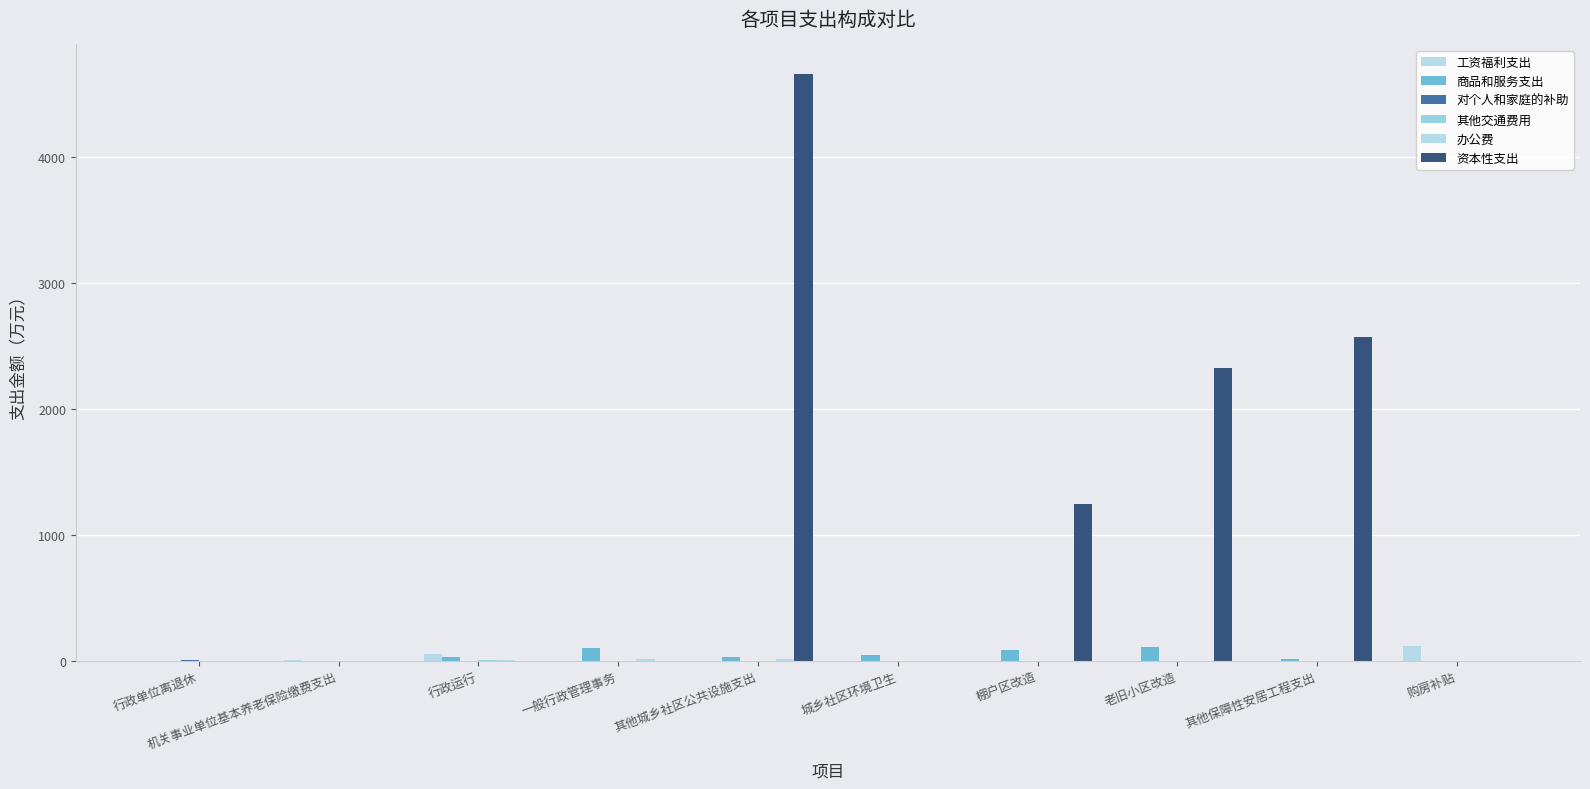

What is the spread (max minus min) of values at 行政单位离退休?

1.1